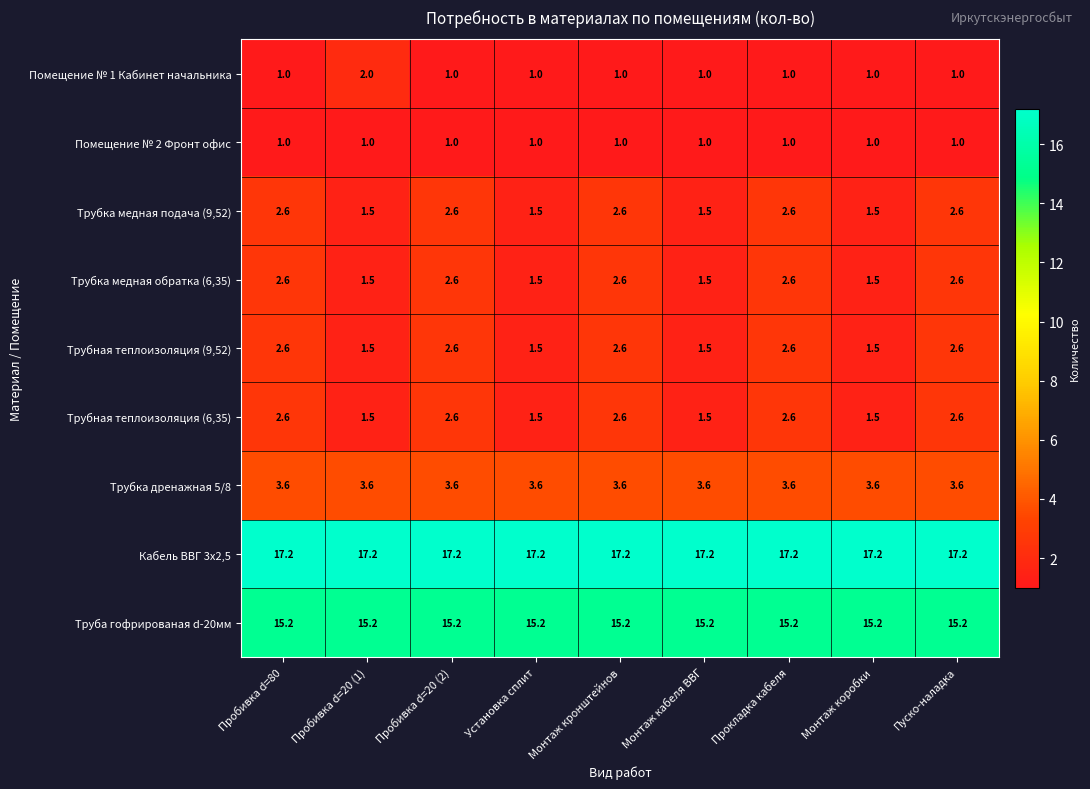

What is the total value across all series at Пробивка d=20 (2)?

48.4